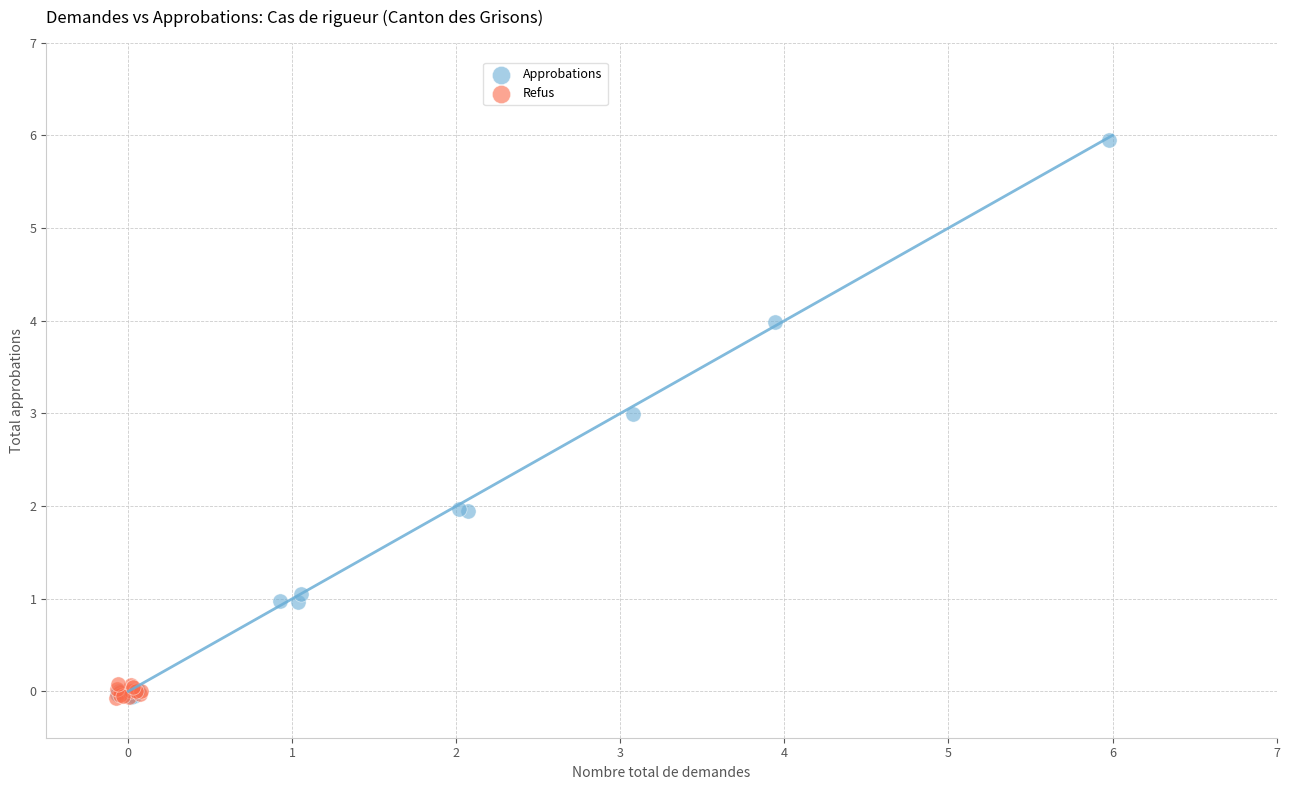

Which series has the widest spread of Y values?

Approbations